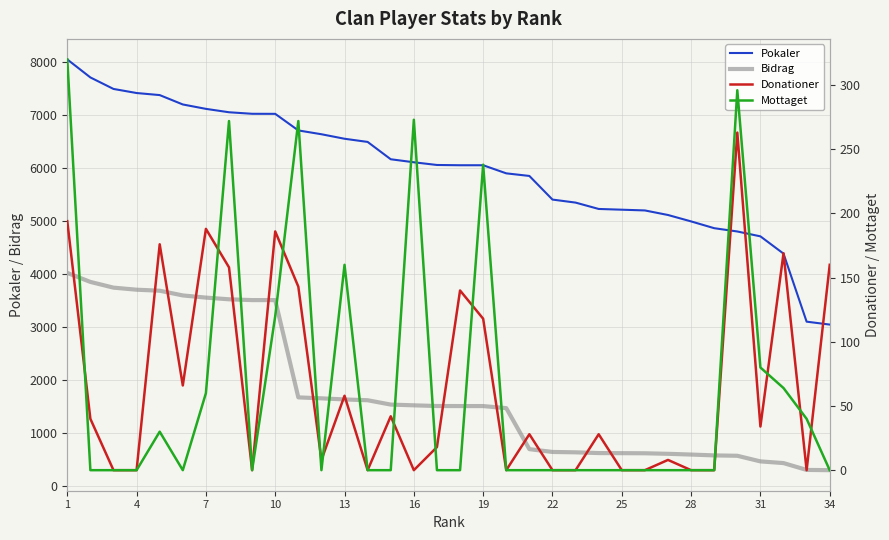

True or false: Pokaler and Bidrag intersect in this chart.

False